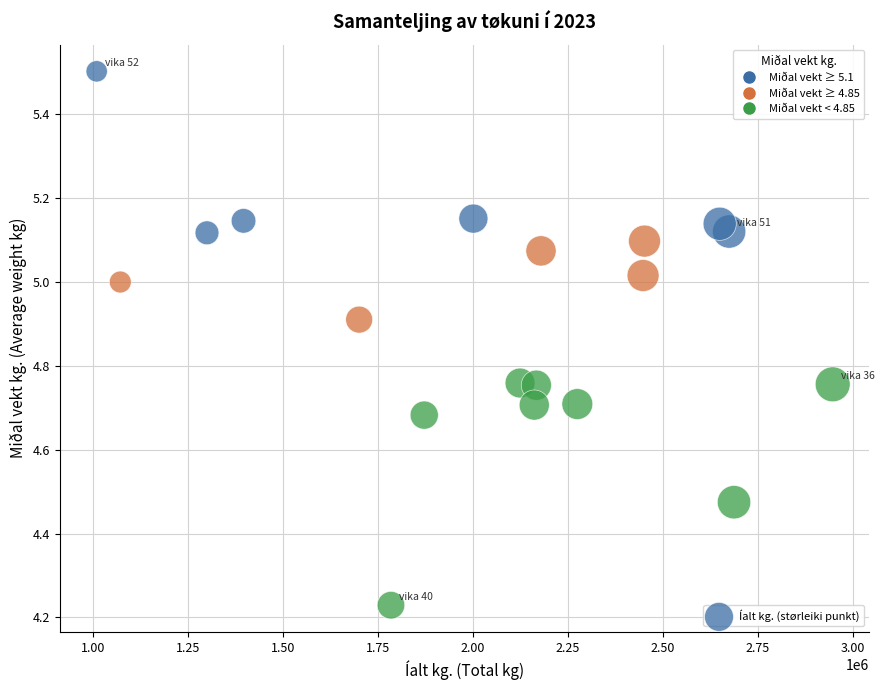

What is the range of Y values (max minus min)?

1.3